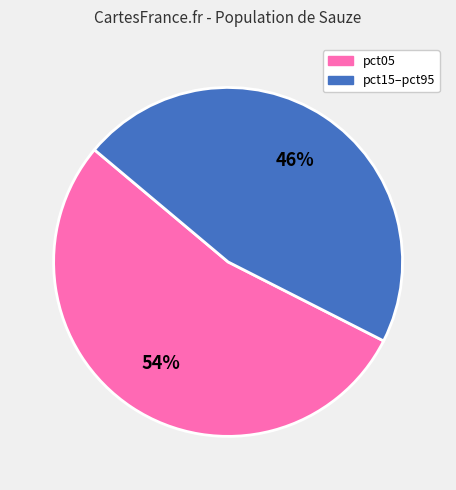

Is there any slice that represents more than half of the pie?

Yes